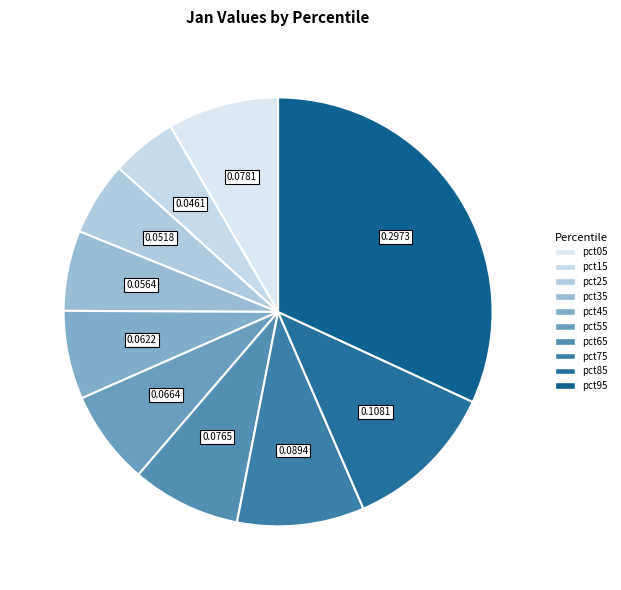

The pct25 slice represents 6% of the pie. True or false?

True